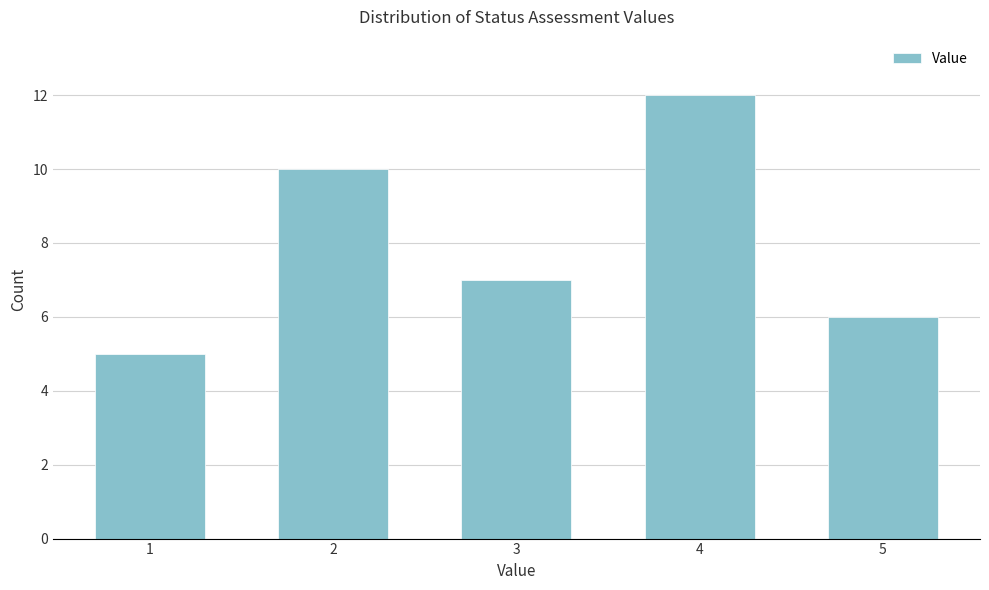

Reading left to right, extract all data points from this chart.

1=5	2=10	3=7	4=12	5=6